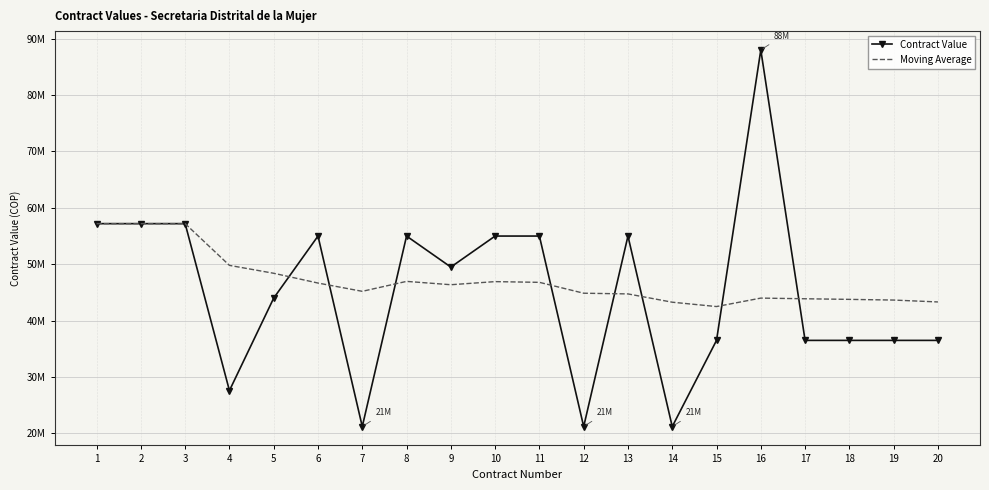

True or false: Contract Value has more than 0 points higher than both neighbors.

True